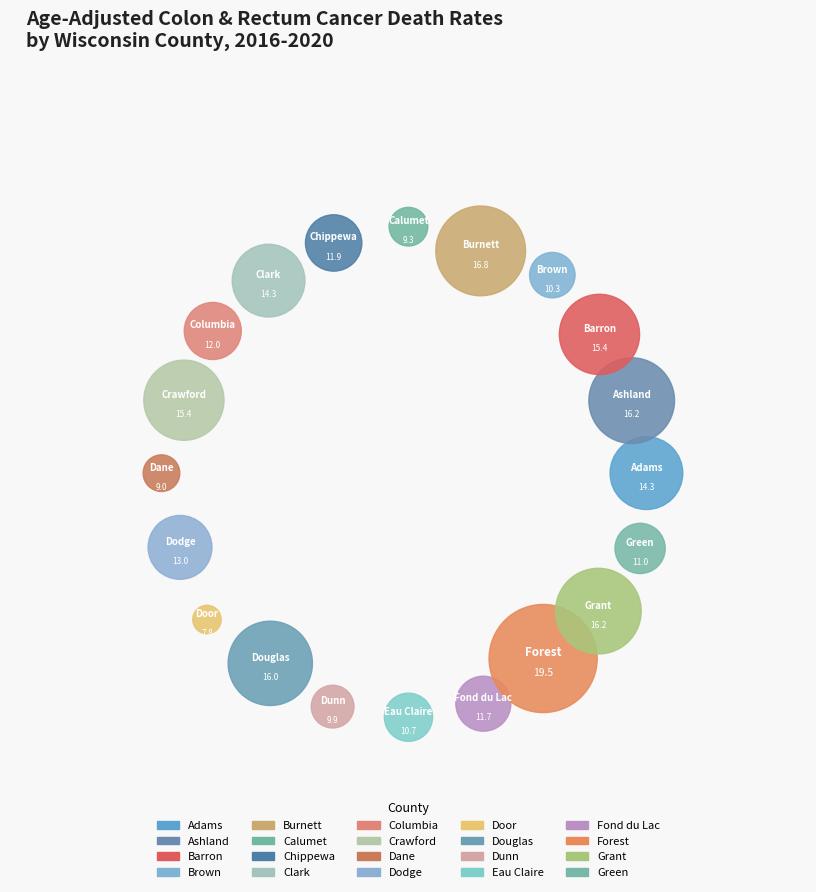

Is Forest the majority of the pie?

No